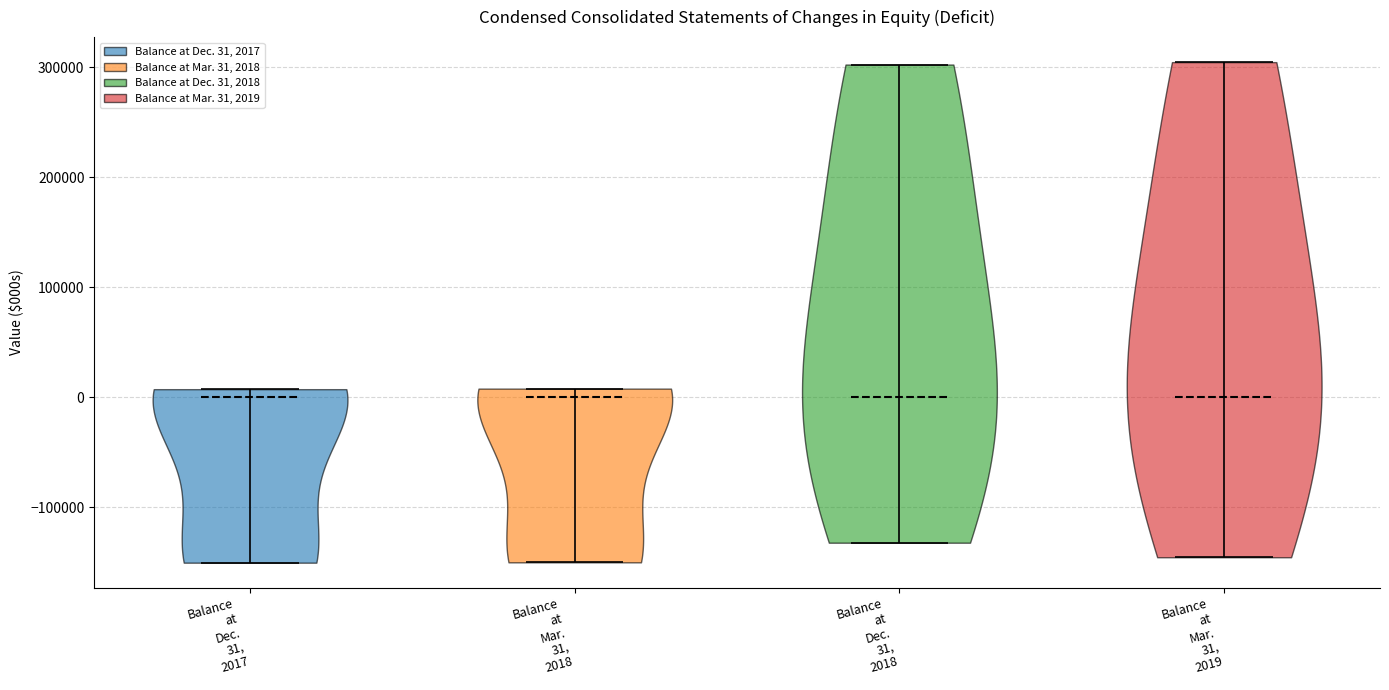

Reading left to right, read every violin against the y-axis: where its median line is, and the lowest and highest points it reaches. The values are not printed on the chart, so give them approximately, as read against the axis.

Balance at Dec. 31, 2017: median line 0, lowest point -150000, highest point 10000
Balance at Mar. 31, 2018: median line 0, lowest point -150000, highest point 10000
Balance at Dec. 31, 2018: median line 0, lowest point -130000, highest point 300000
Balance at Mar. 31, 2019: median line 0, lowest point -150000, highest point 300000